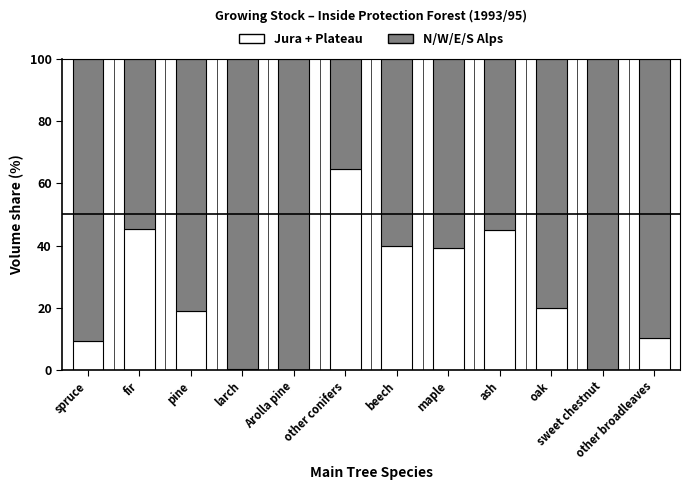

What is the sum of all Jura + Plateau values?

292.5